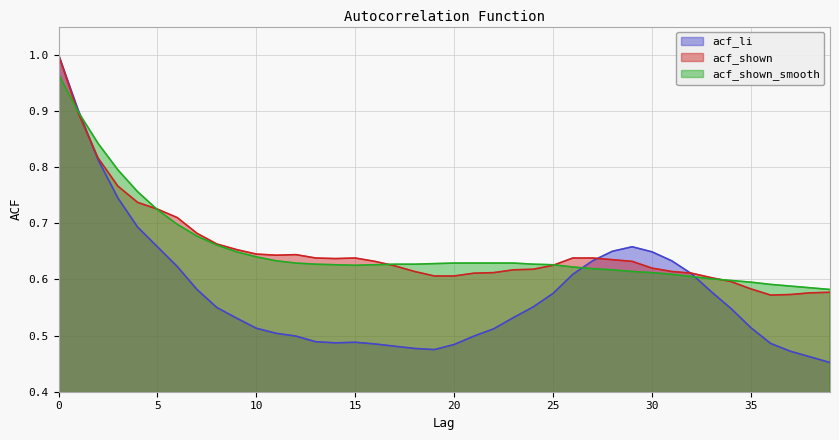

The value of acf_li at 35 is 0.5. True or false?

True